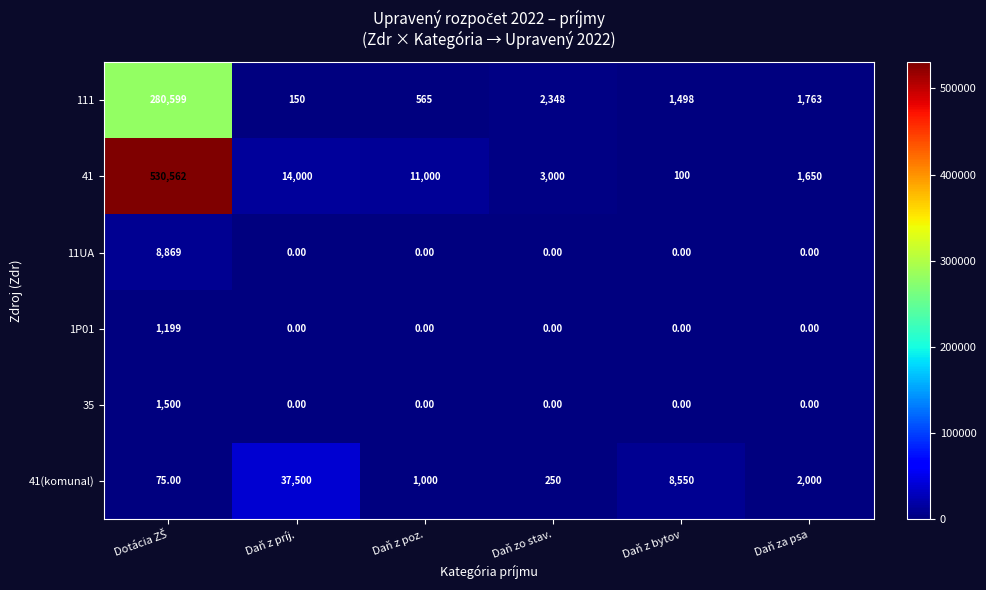

What is the greatest value displayed?

530562